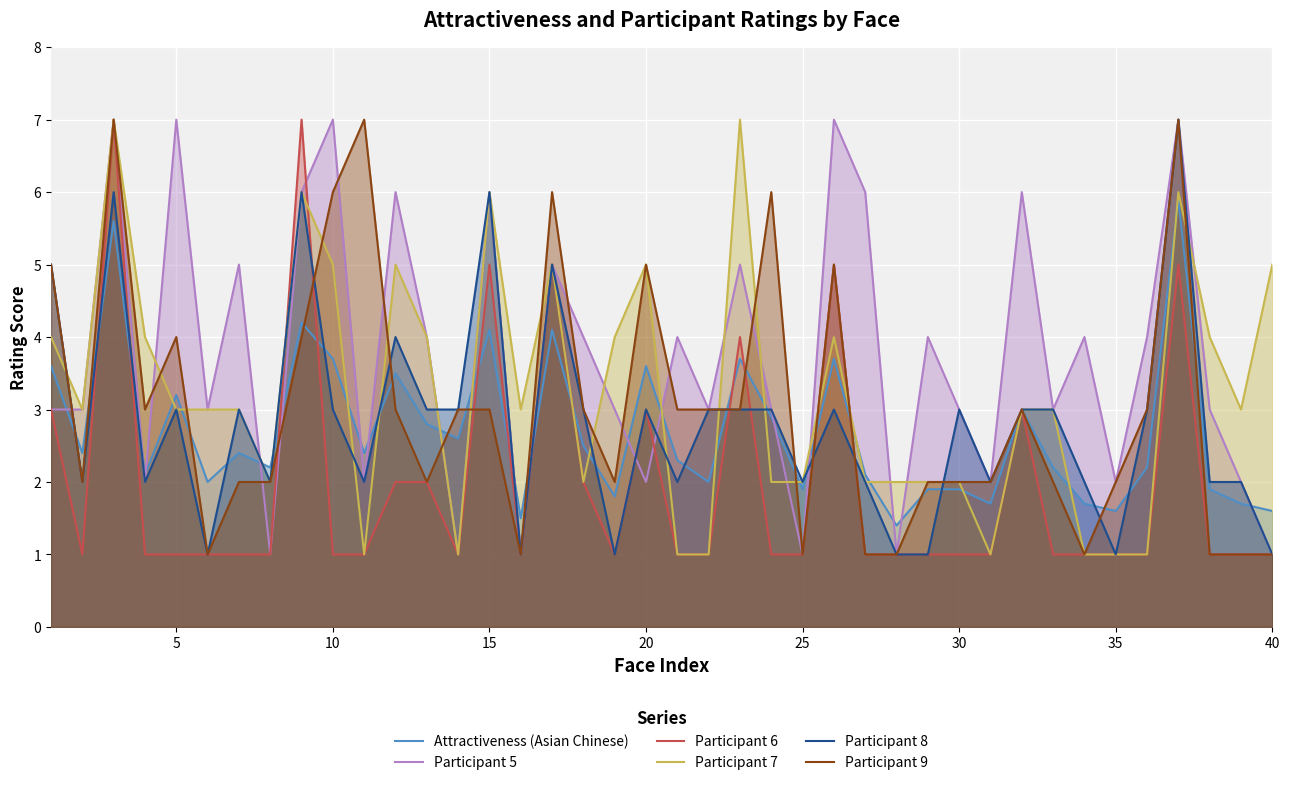

What is the lowest value of the Participant 7 series?

1.0